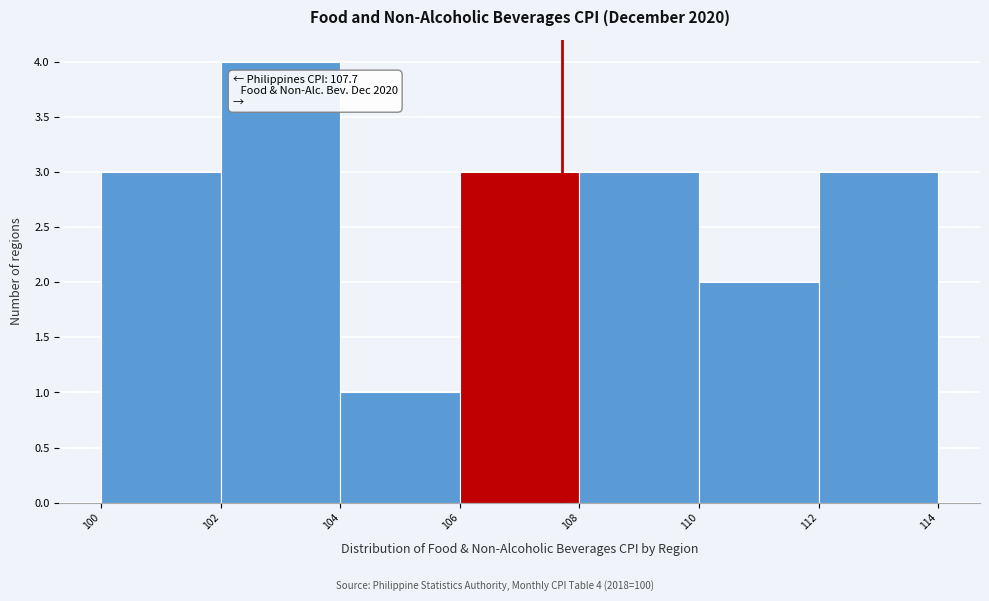

Over which range of the x-axis is the bar tallest?

102 to 104